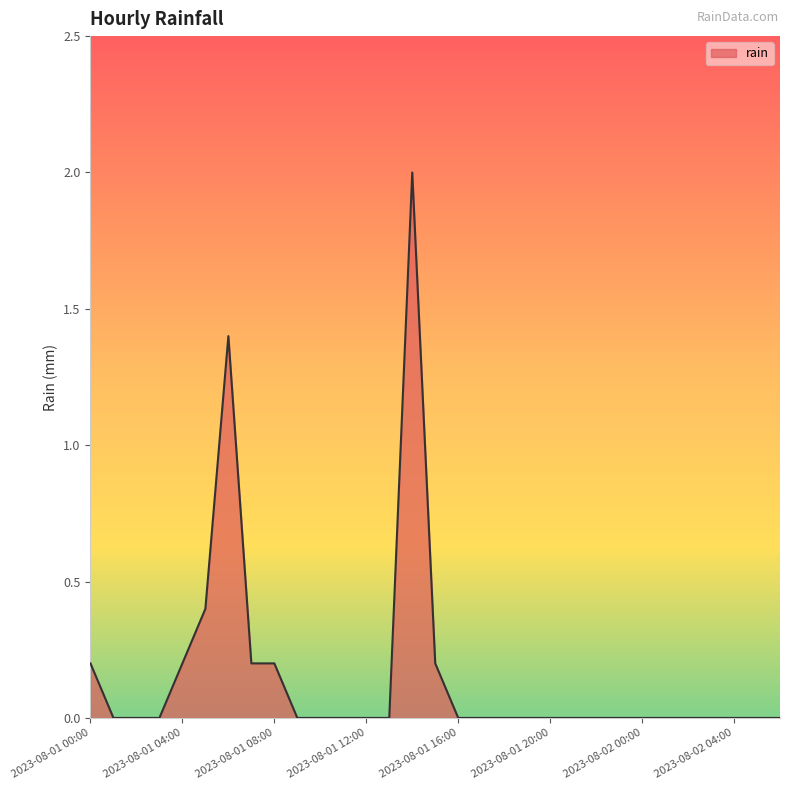

What is the difference between the maximum and minimum values?

2.0